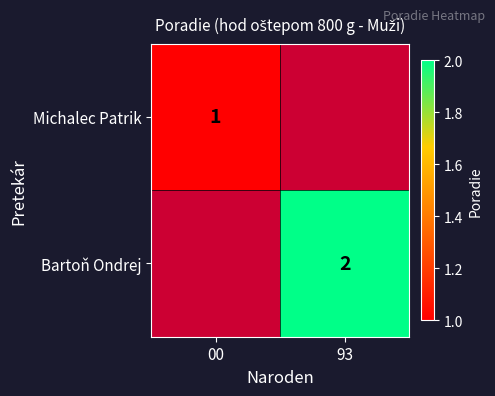

Is it true that Bartoň Ondrej equals 2 at 93?

True